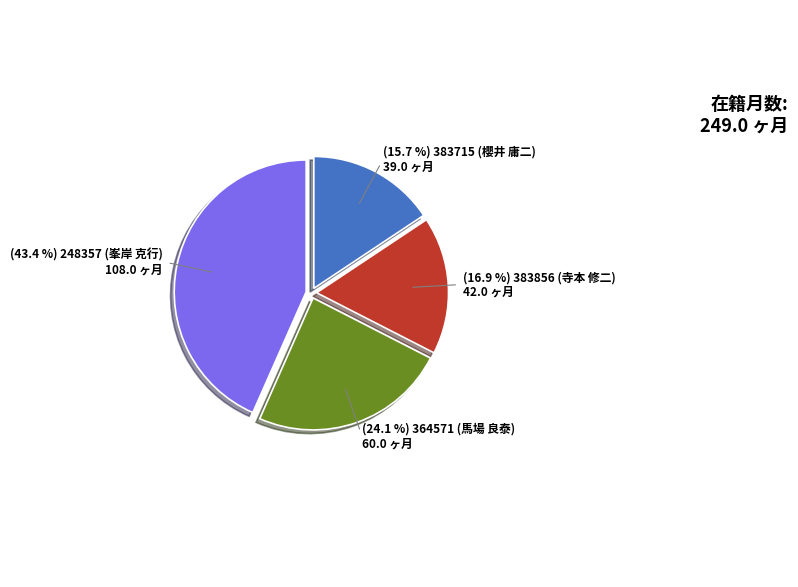

Does any single category account for the majority?

No